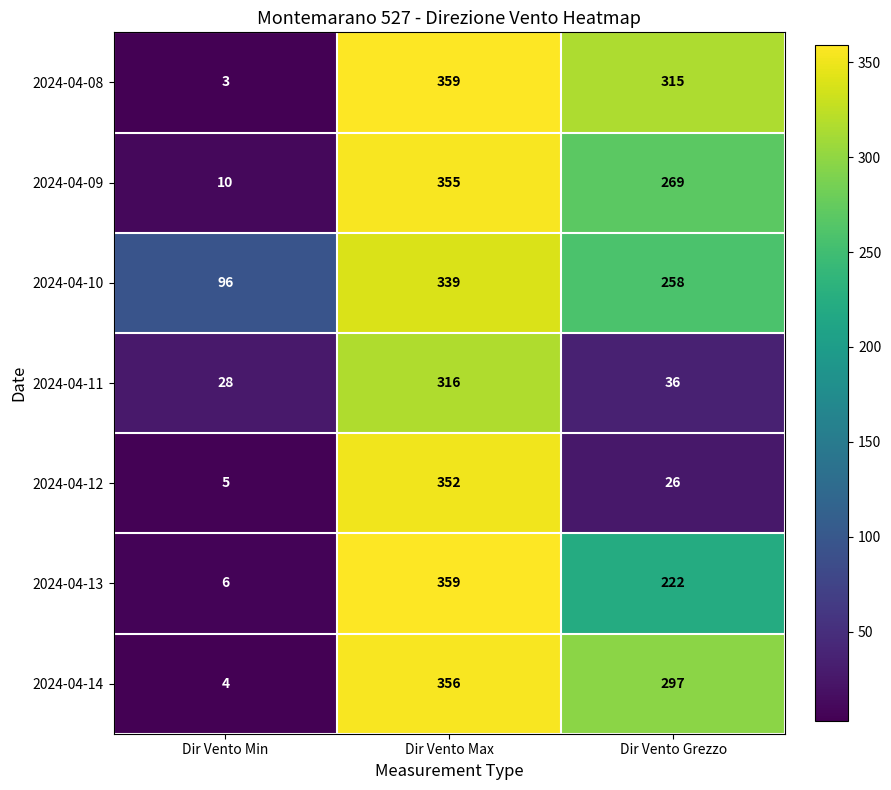

The value of 2024-04-09 at Dir Vento Grezzo is 269. True or false?

True